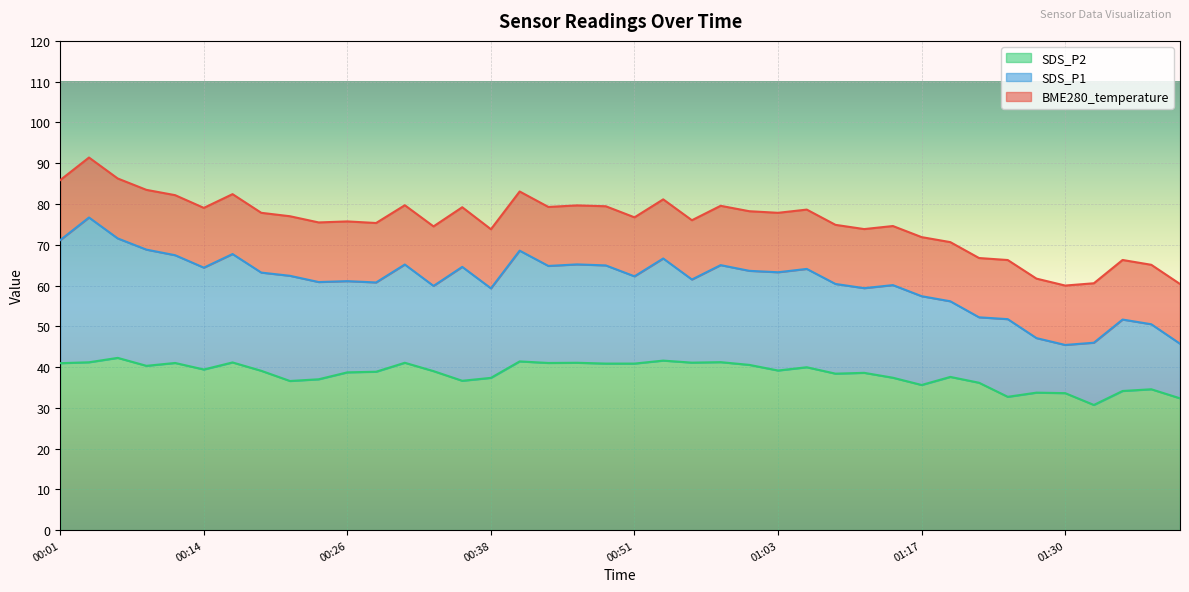

How many data points in SDS_P1 are less than 62?

19